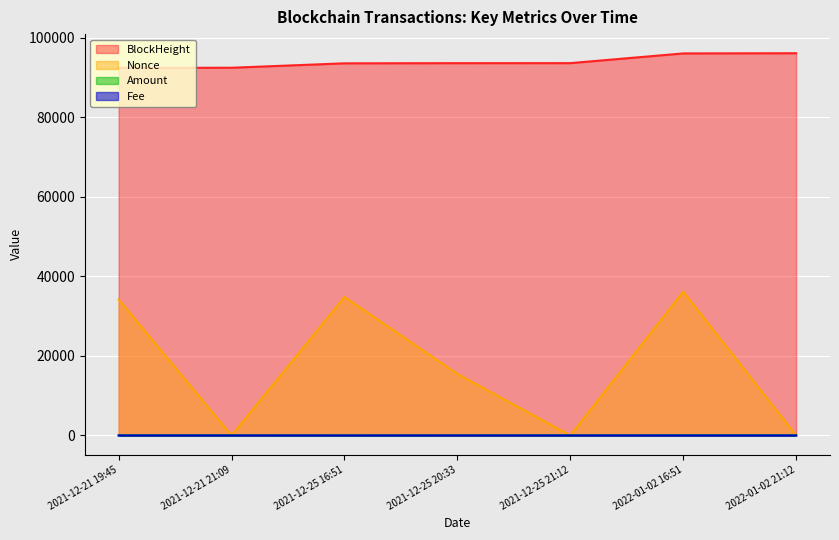

Reading right to left, list all the values displayed in this chart.

BlockHeight: 2022-01-02 21:12=96133.0	2022-01-02 16:51=96082.0	2021-12-25 21:12=93640.0	2021-12-25 20:33=93632.0	2021-12-25 16:51=93592.0	2021-12-21 21:09=92480.0	2021-12-21 19:45=92459.0
Nonce: 2022-01-02 21:12=2.0	2022-01-02 16:51=36177.0	2021-12-25 21:12=1.0	2021-12-25 20:33=15469.0	2021-12-25 16:51=34840.0	2021-12-21 21:09=0.0	2021-12-21 19:45=34186.0
Amount: 2022-01-02 21:12=53.1	2022-01-02 16:51=53.1	2021-12-25 21:12=39.6	2021-12-25 20:33=26.4	2021-12-25 16:51=13.2	2021-12-21 21:09=29.9	2021-12-21 19:45=30.9
Fee: 2022-01-02 21:12=0.0	2022-01-02 16:51=0.0	2021-12-25 21:12=0.0	2021-12-25 20:33=0.0	2021-12-25 16:51=0.0	2021-12-21 21:09=0.0	2021-12-21 19:45=0.0